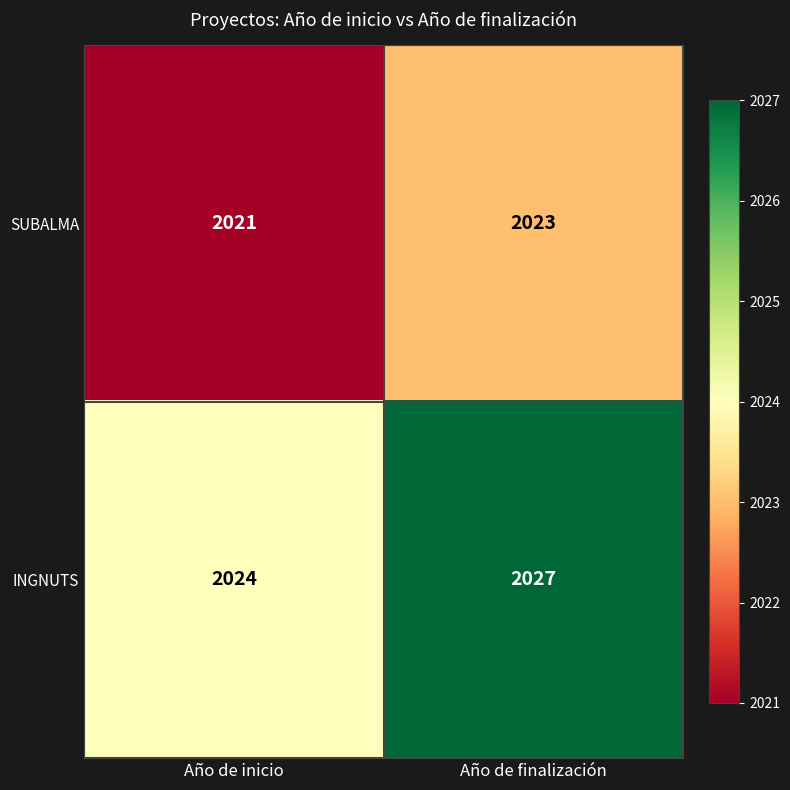

Which series has the widest spread of values?

INGNUTS